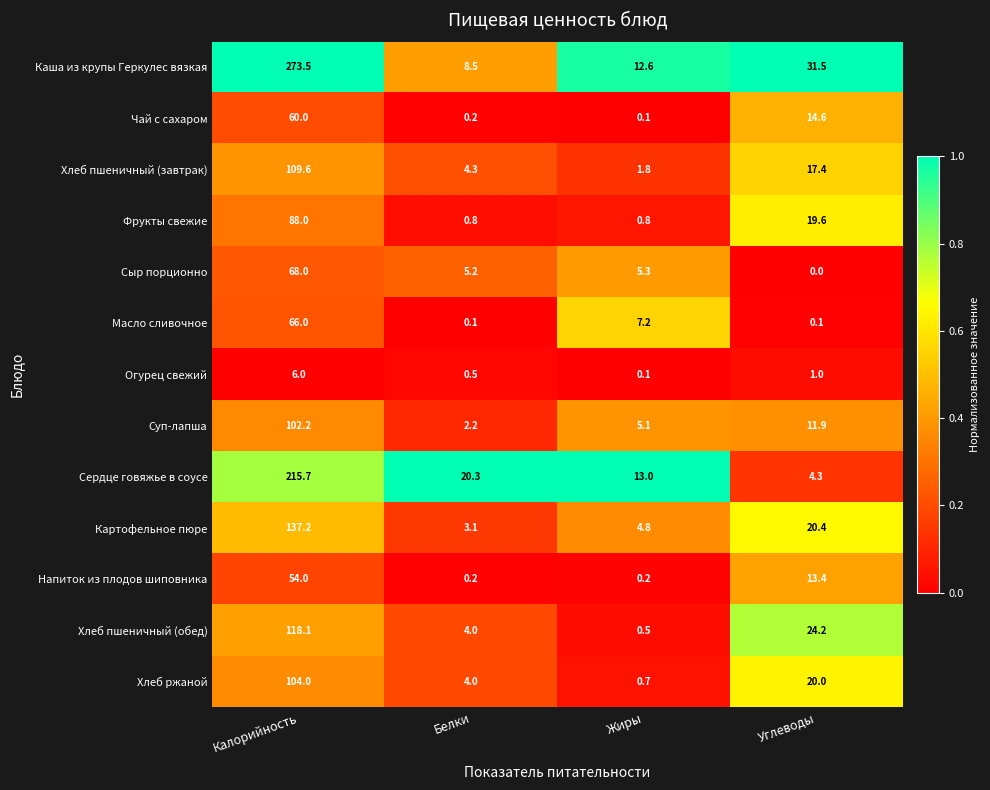

At which category is the sum across all series the highest?

Калорийность